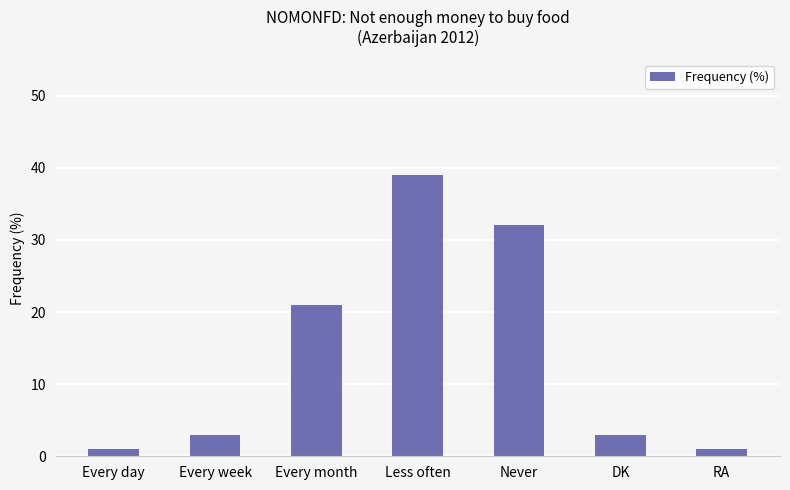

True or false: the data shows 5 at Every week.

False